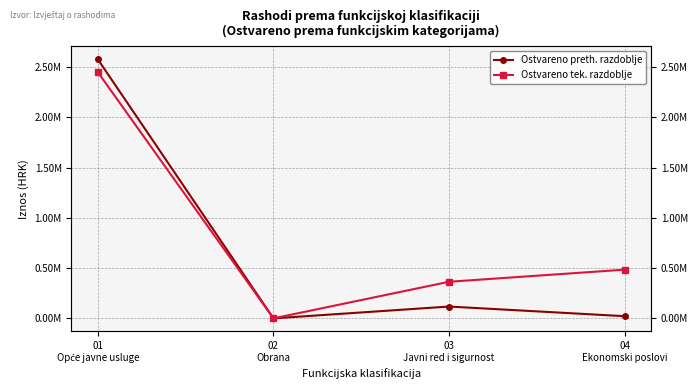

Between 04
Ekonomski poslovi and 02
Obrana, which is larger?

04
Ekonomski poslovi